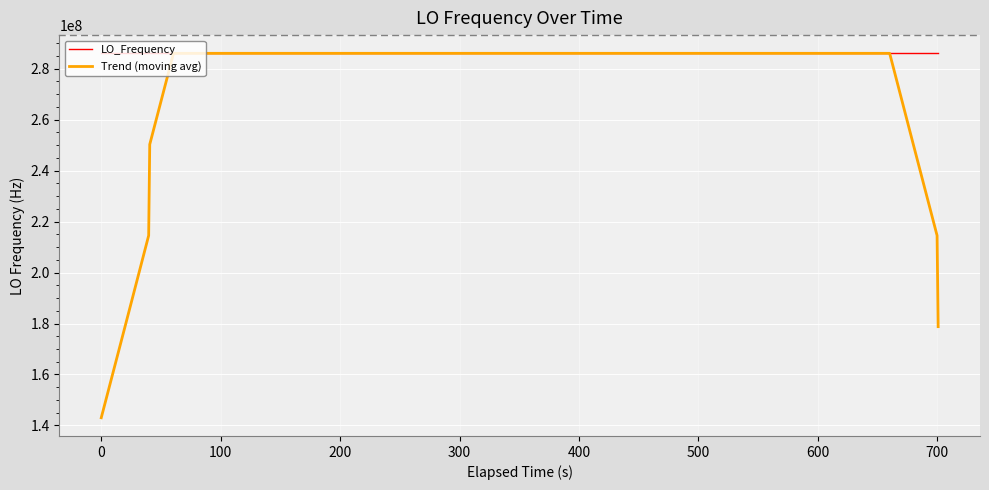

List the series in order of their overall mean, lowest first.

Trend (moving avg), LO_Frequency